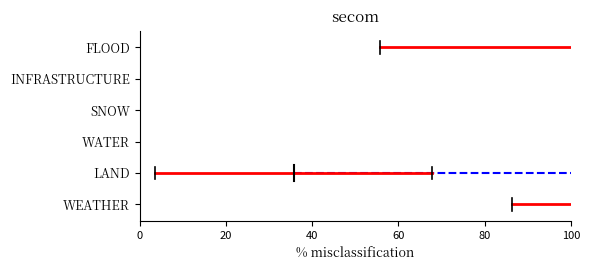

How many lines are shown in the chart?

6